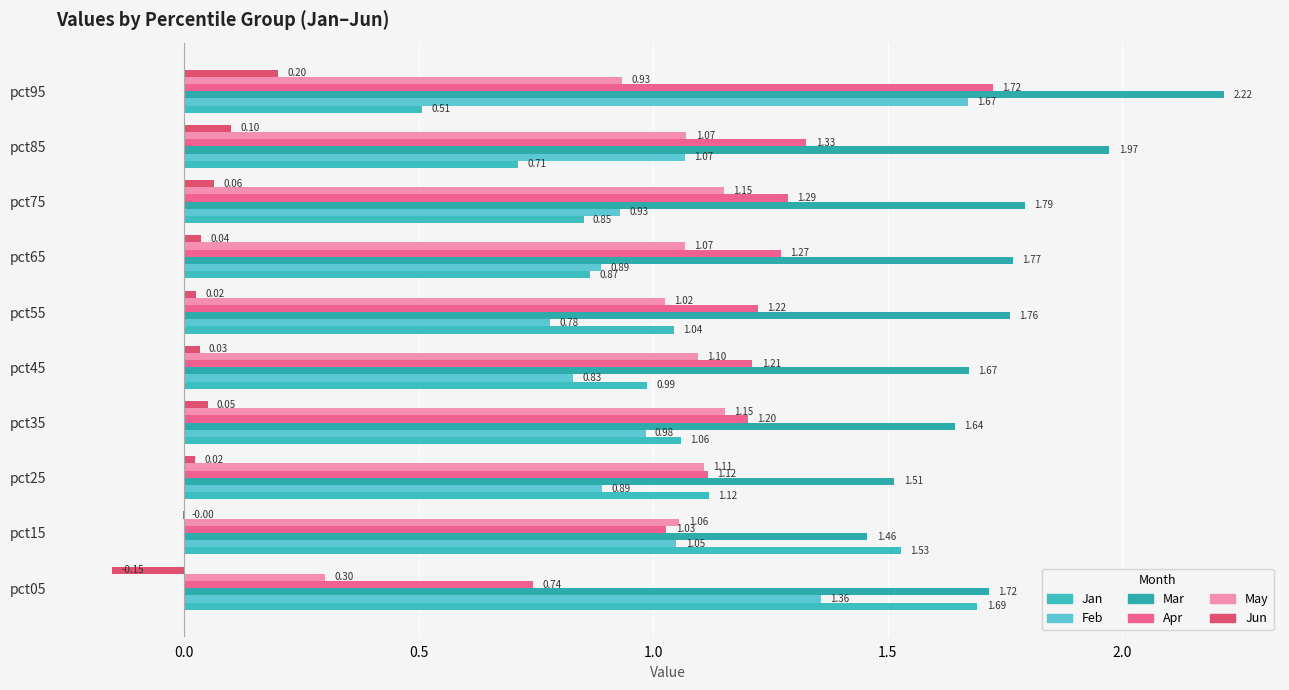

What is the maximum value shown in the chart?

2.2